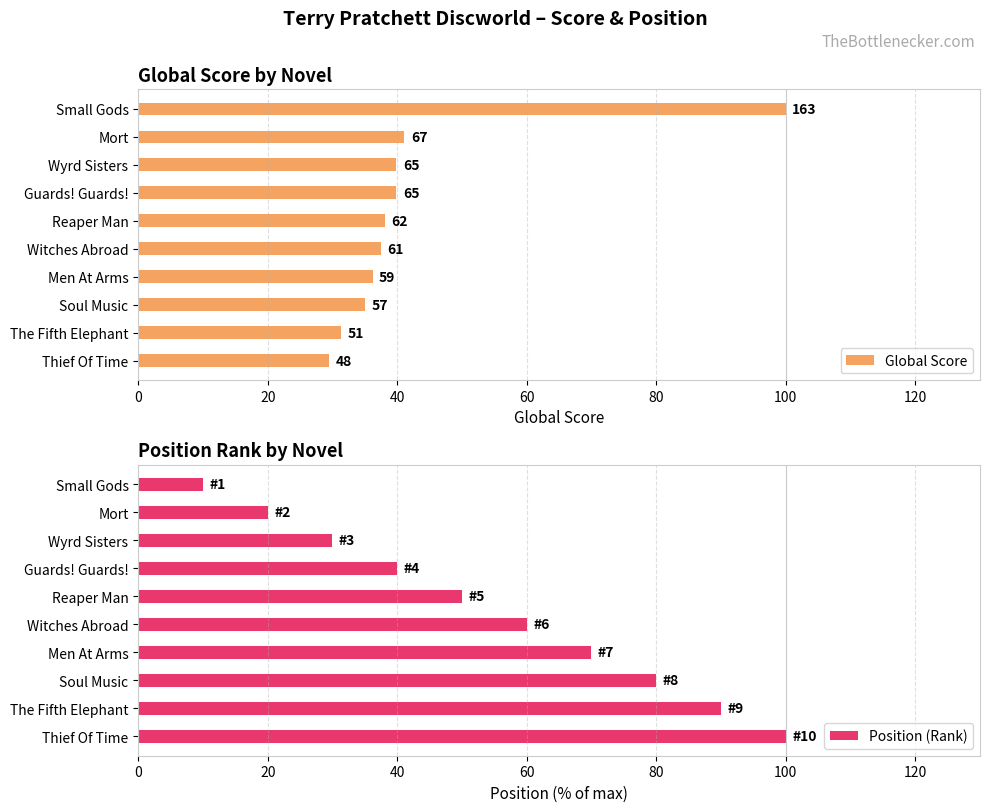

The Position (Rank) series shows 40 at Guards! Guards!. True or false?

True